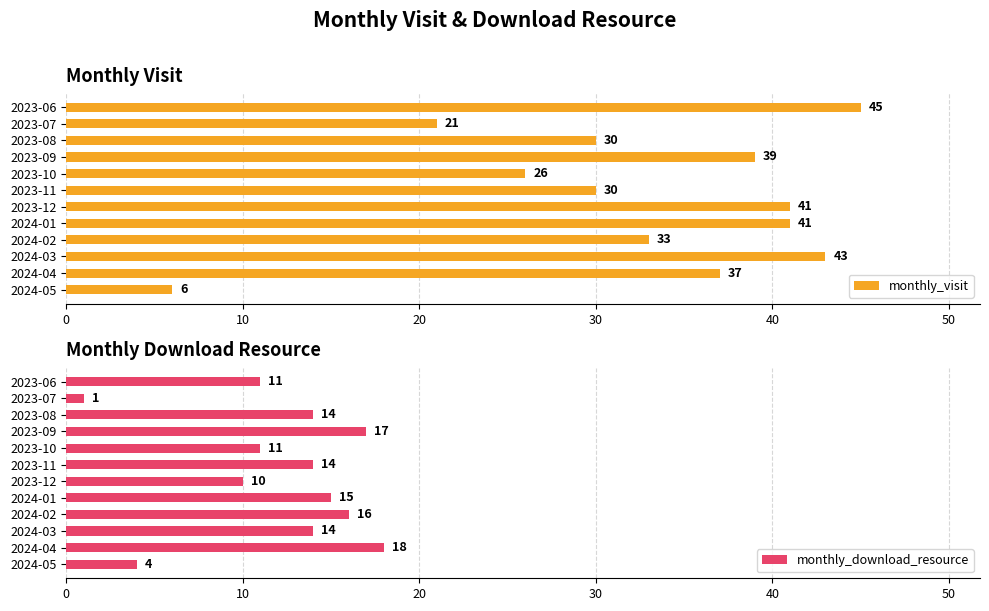

Read the monthly_visit value at 2023-12, to the nearest 5.

40